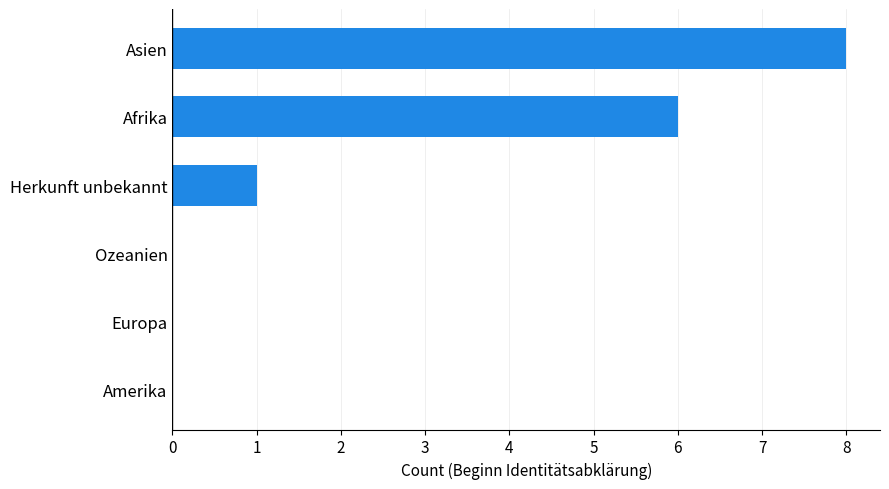

Reading bottom to top, list all the values displayed in this chart.

Amerika=0	Europa=0	Ozeanien=0	Herkunft unbekannt=1	Afrika=6	Asien=8